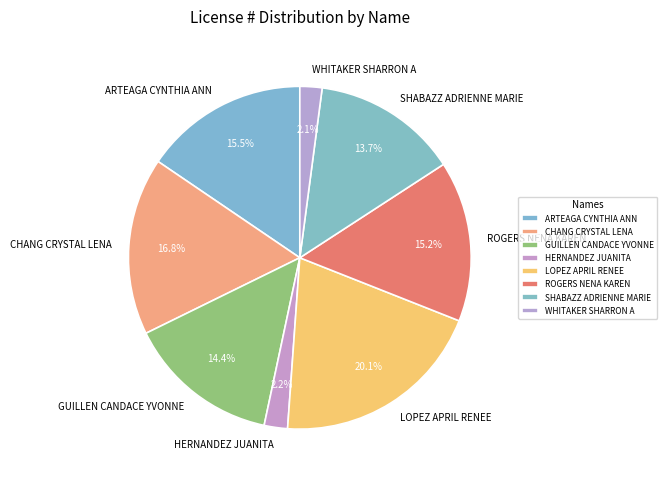

Which category has the biggest portion of the pie?

LOPEZ APRIL RENEE